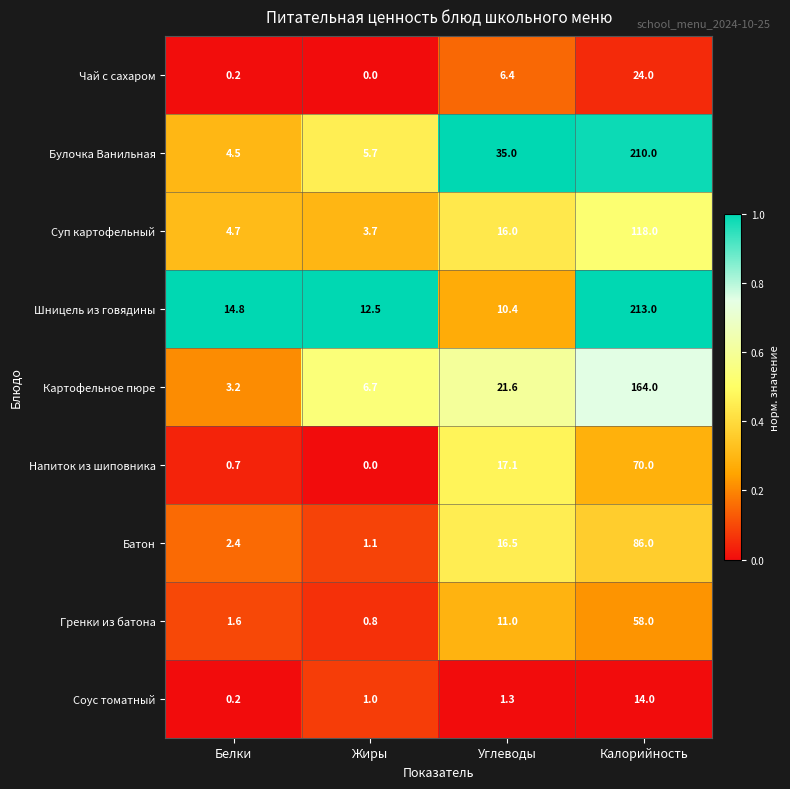

At how many categories does at least one series exceed 0?

4